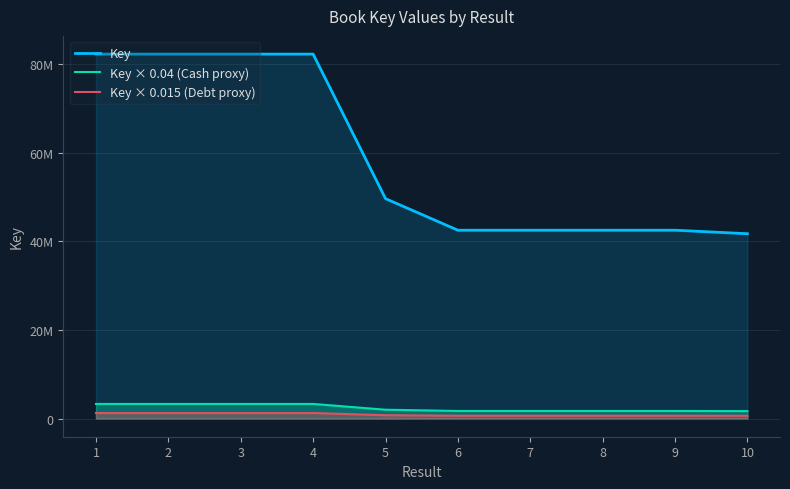

Reading right to left, transcribe all the data shown in this chart.

Key: 10=41744232.0	9=42534937.0	8=42536540.0	7=42535883.0	6=42535609.0	5=49669055.0	4=82314562.0	3=82316587.0	2=82316173.0	1=82316811.0
Key × 0.04 (Cash proxy): 10=1669769.3	9=1701397.5	8=1701461.6	7=1701435.3	6=1701424.4	5=1986762.2	4=3292582.5	3=3292663.5	2=3292646.9	1=3292672.4
Key × 0.015 (Debt proxy): 10=626163.5	9=638024.1	8=638048.1	7=638038.2	6=638034.1	5=745035.8	4=1234718.4	3=1234748.8	2=1234742.6	1=1234752.2